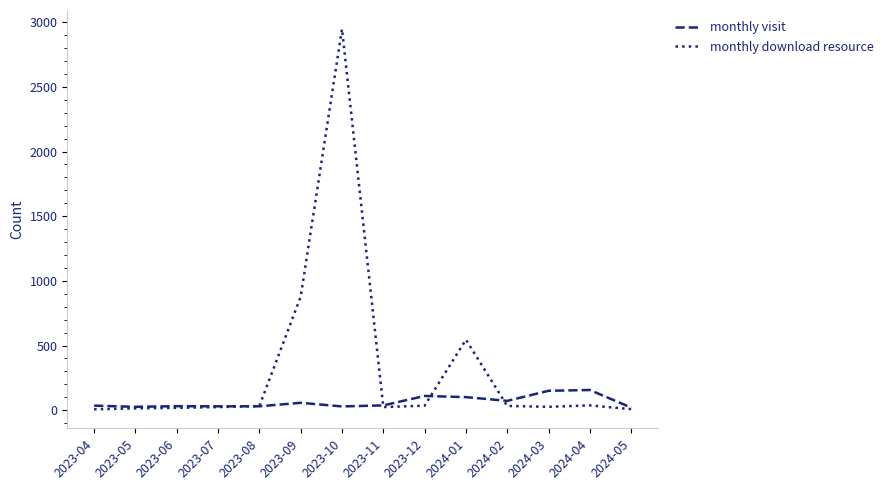

What is the maximum value shown in the chart?

2947